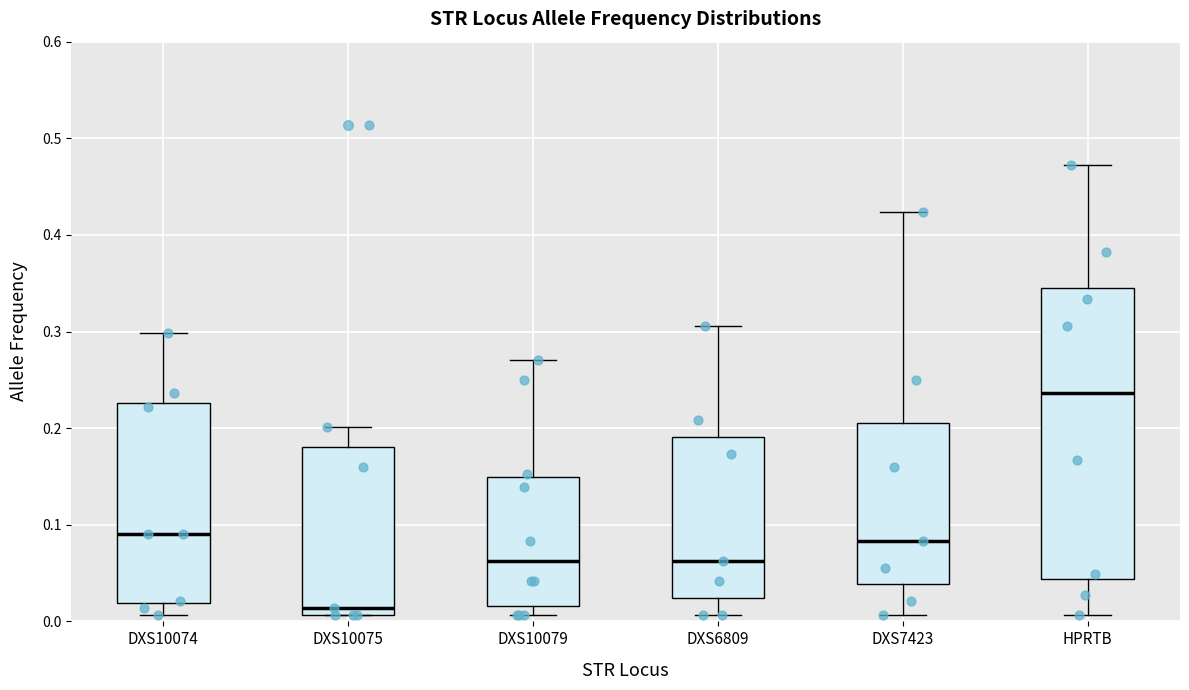

Where is the upper edge of the box for DXS10079 on the y-axis? The values are not printed on the chart, so give them approximately, as read against the axis.

0.15